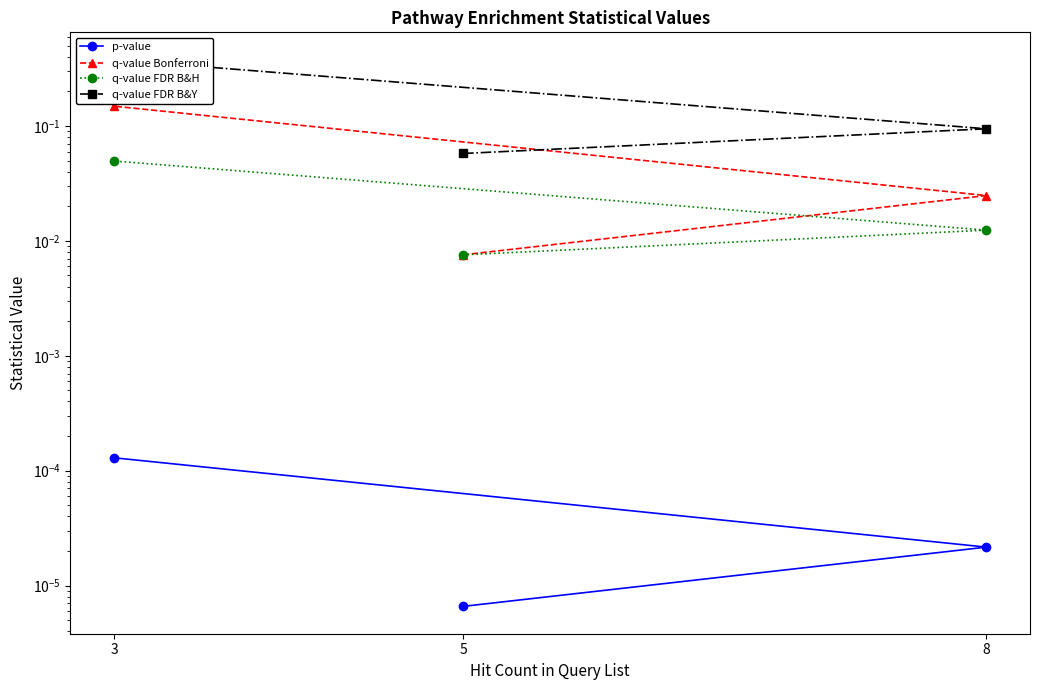

What is the spread (max minus min) of values at 5?

0.1